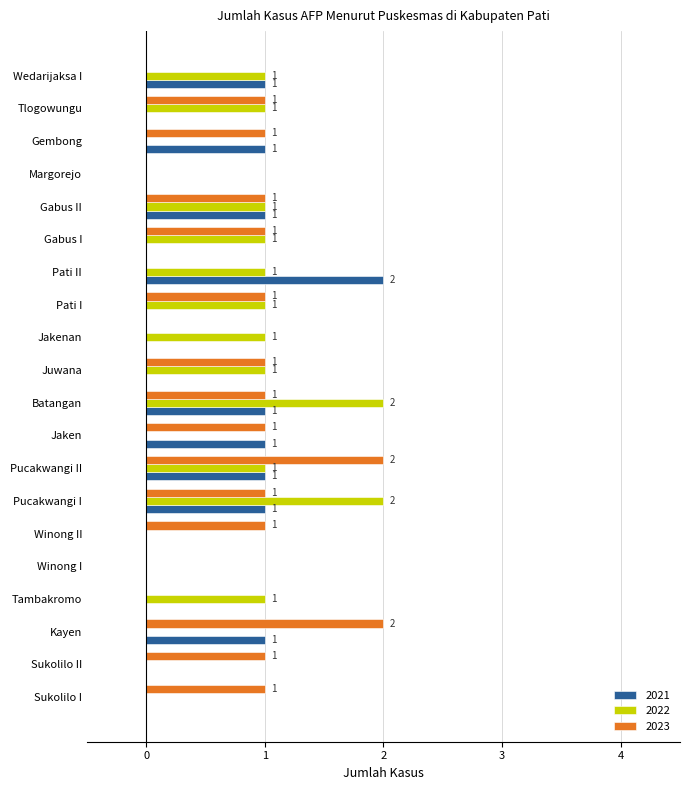

At which label does 2021 reach its peak?

Pati II